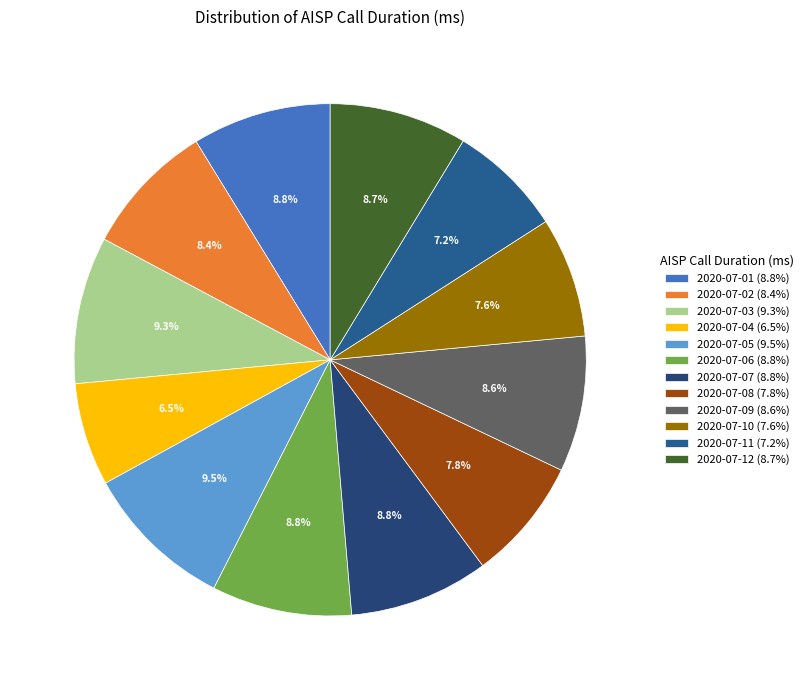

To the nearest percent, what percentage of the pie is 2020-07-03?

9%